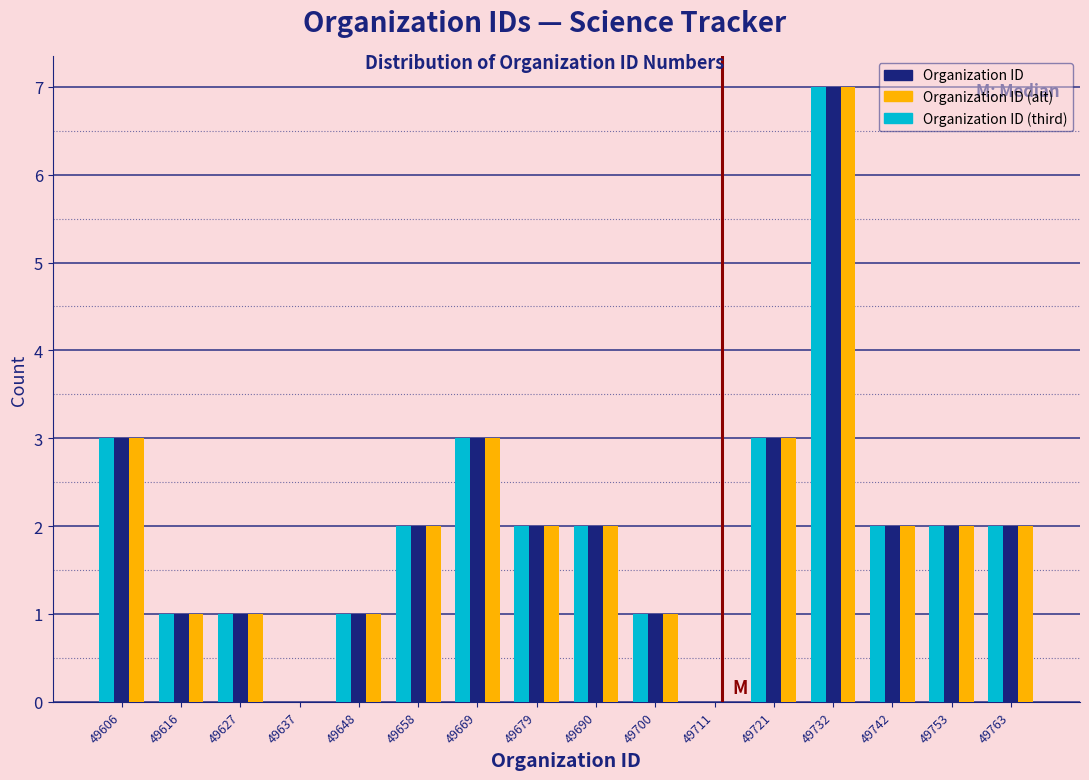

What is the sum of the Organization ID values at 49753 and 49627?

3